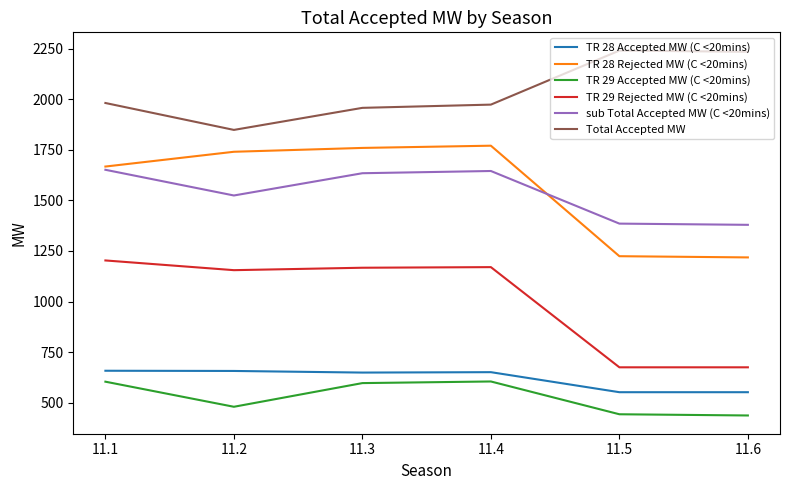

What is the approximate value of TR 29 Rejected MW (C <20mins) at 11.4?

1170